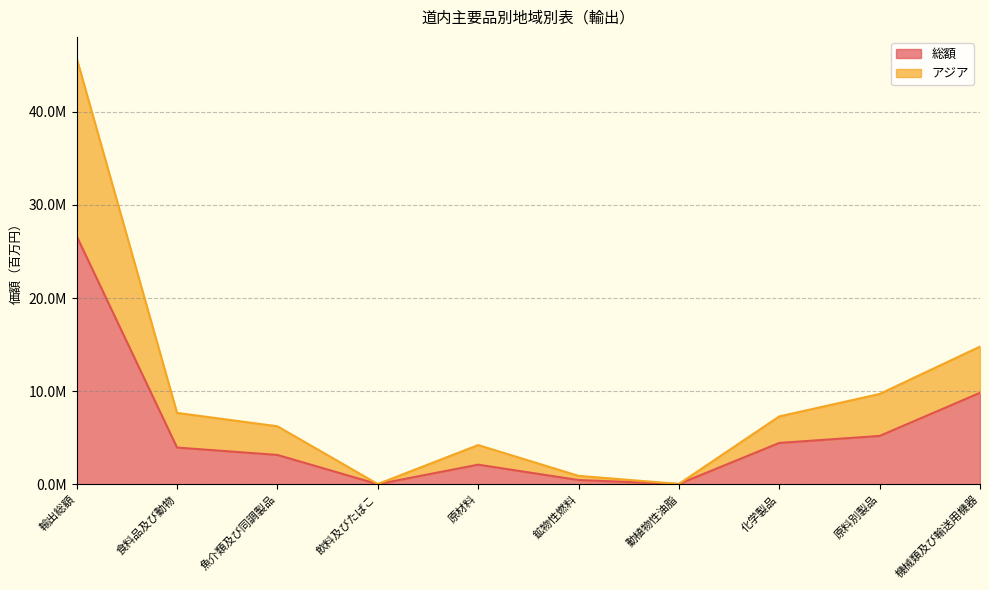

Which series has the largest range (max minus min)?

アジア